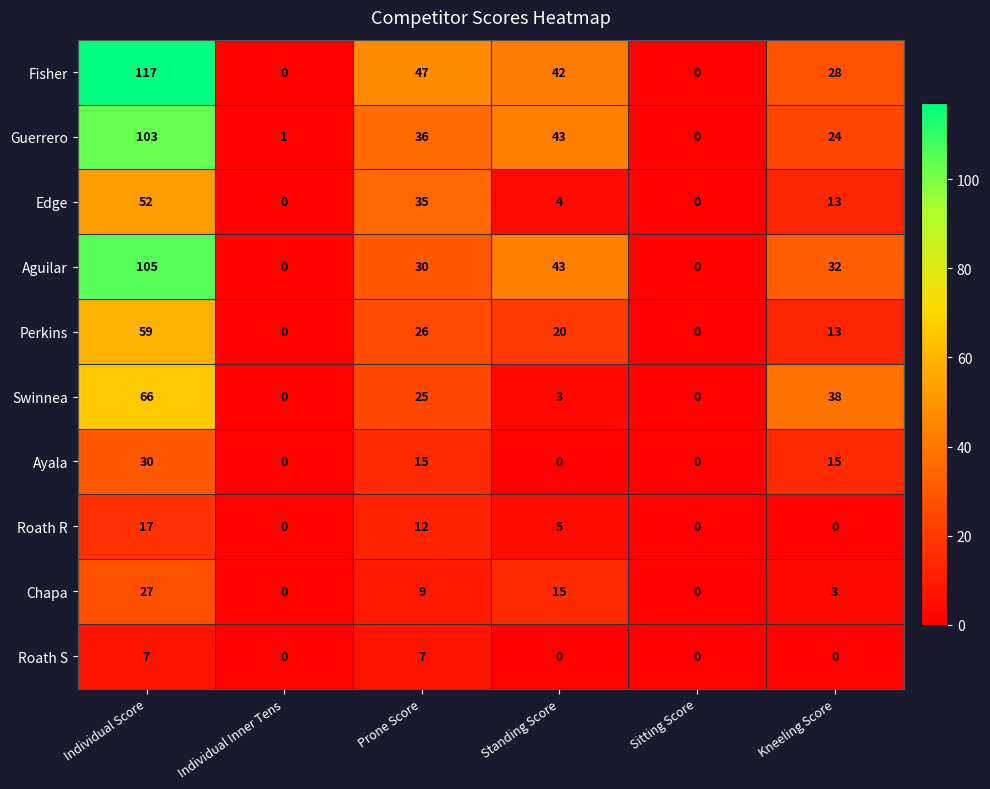

How many series are shown in this chart?

10